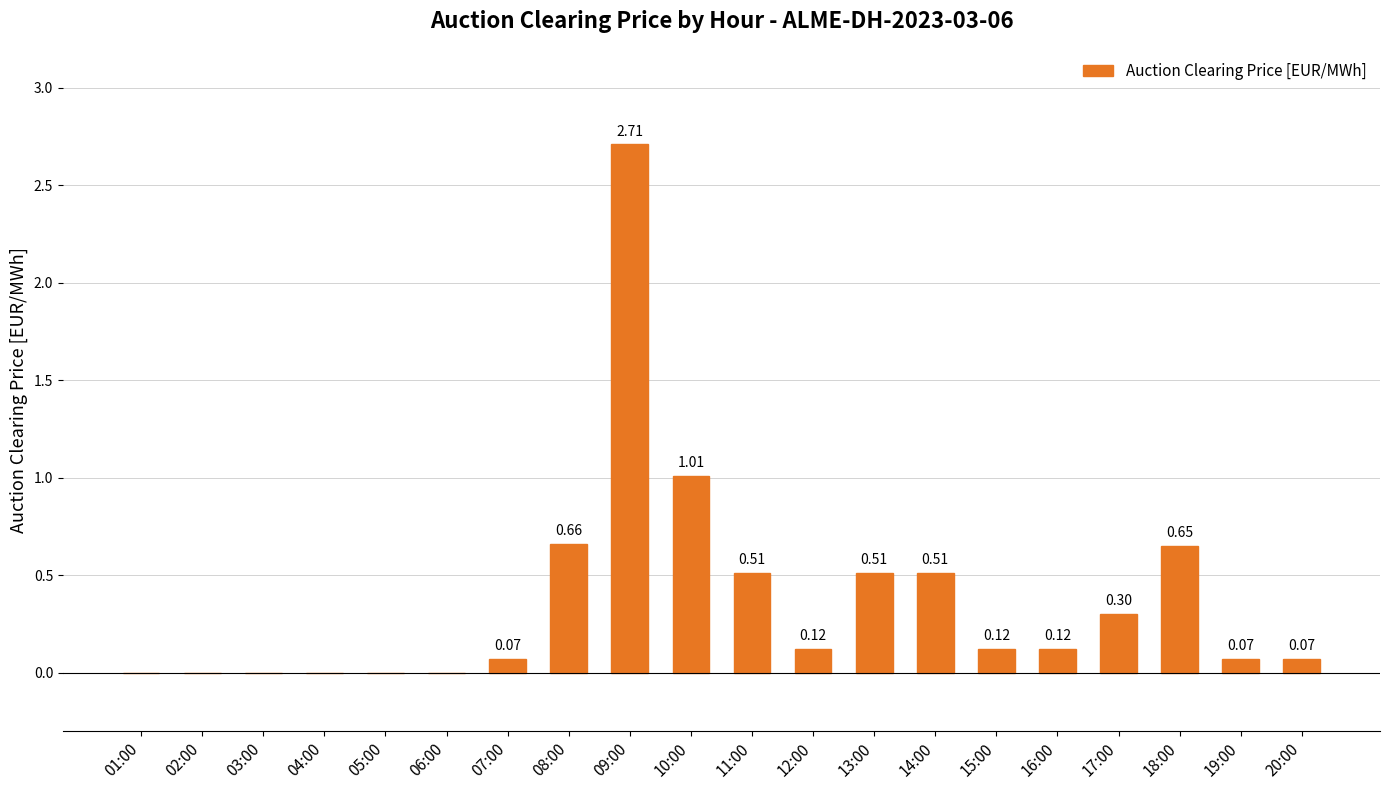

How many series are shown in this chart?

1